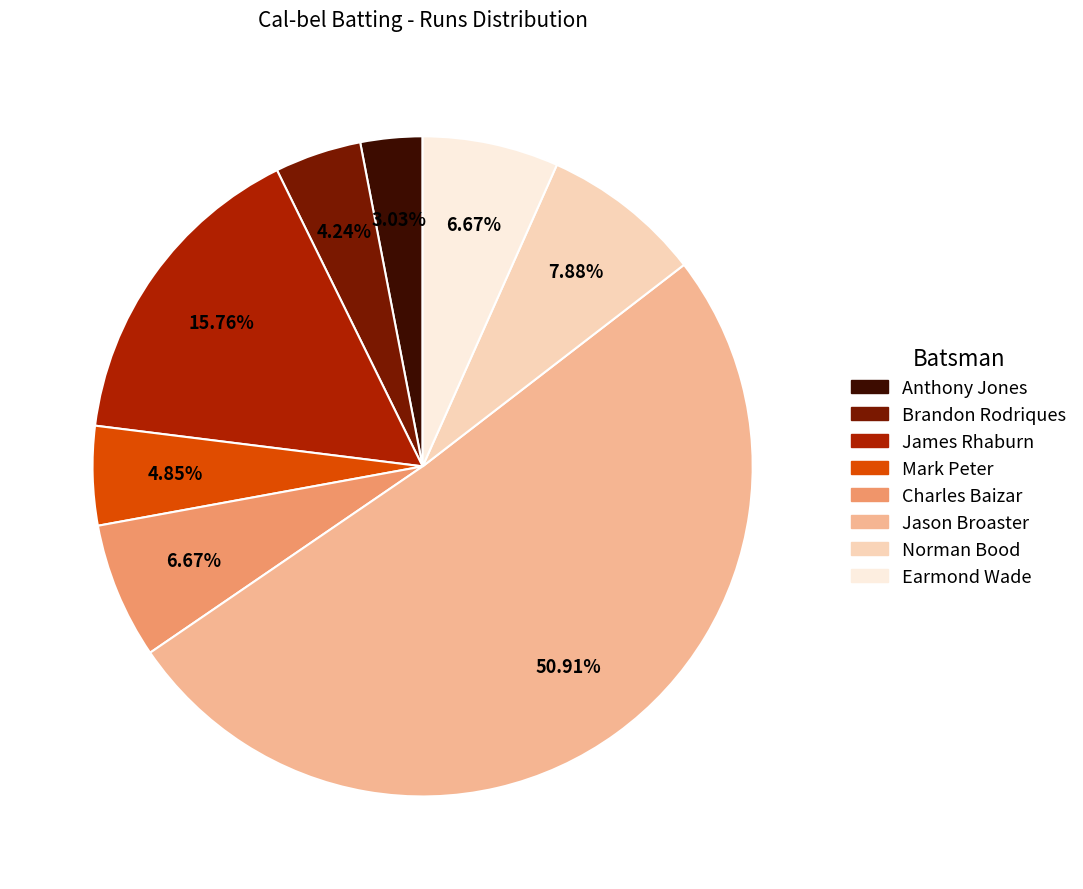

Is there a majority slice in this chart?

Yes